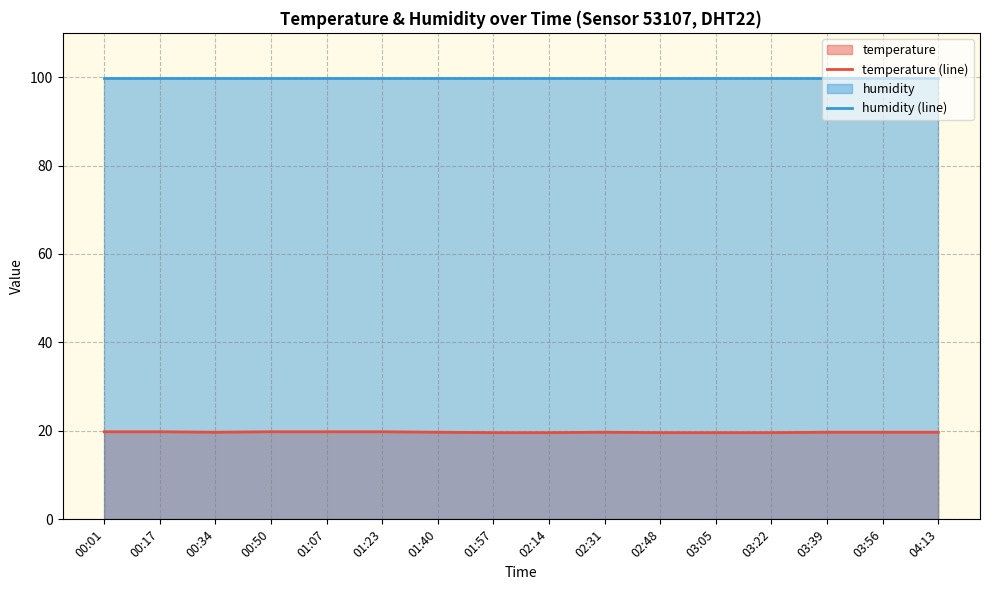

What is the label of the 4th point from the left?

00:50